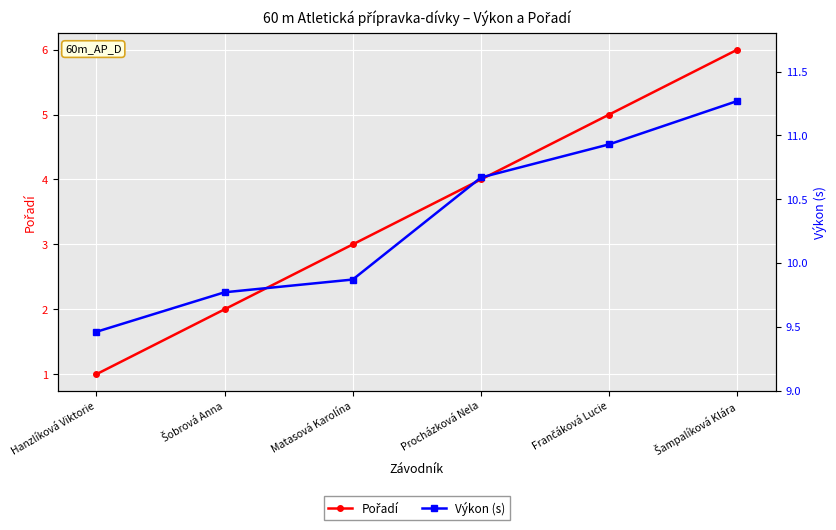

Between Šobrová Anna and Šampalíková Klára, which is larger?

Šampalíková Klára